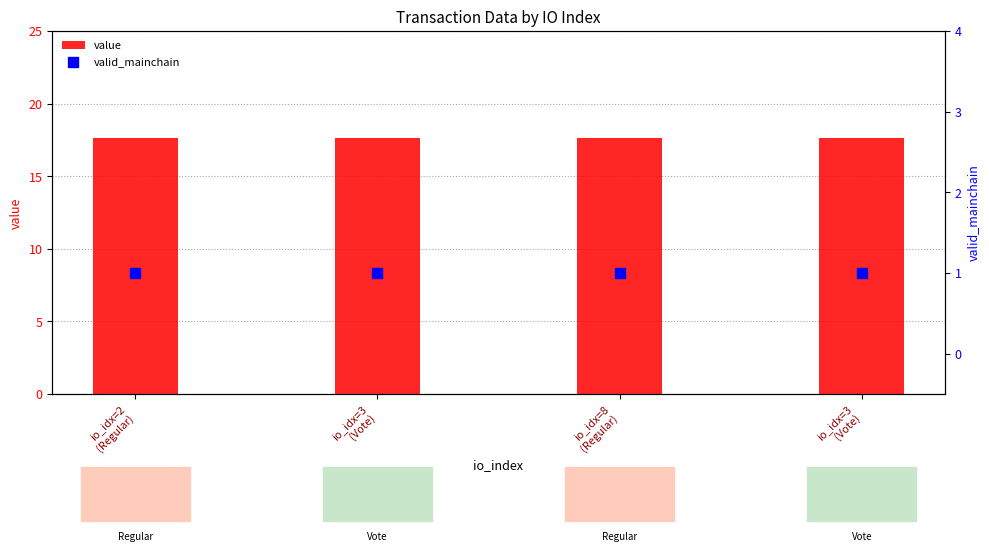

Which series reaches the minimum Y coordinate?

valid_mainchain